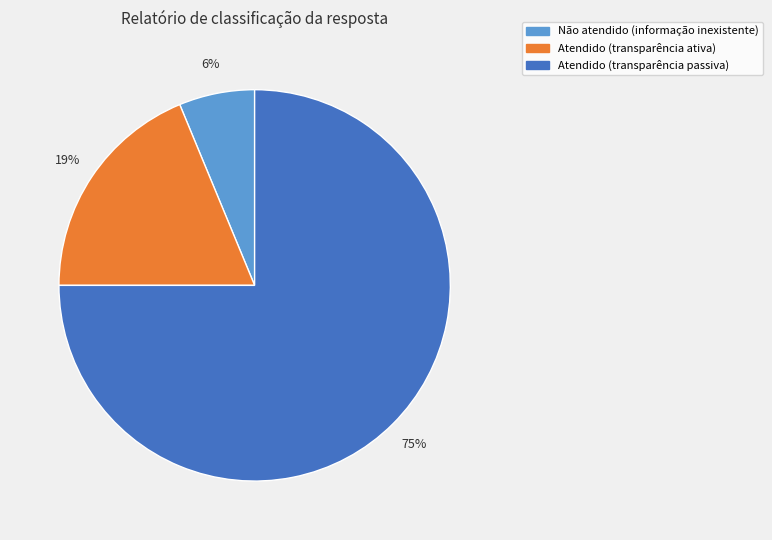

Is it true that Atendido (transparência passiva) is 81% of the pie?

False